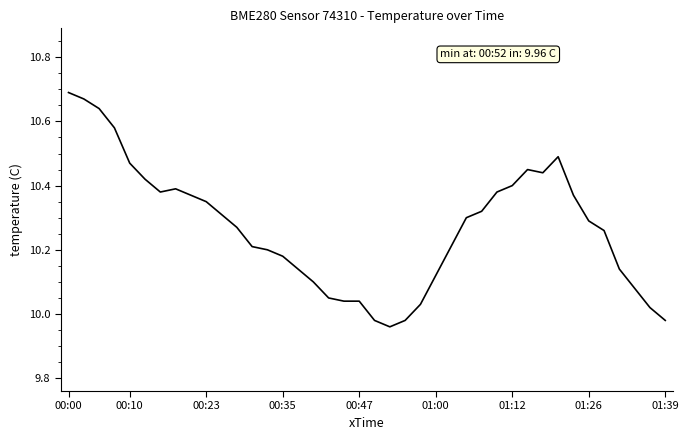

What is the difference between the maximum and minimum values?

0.7